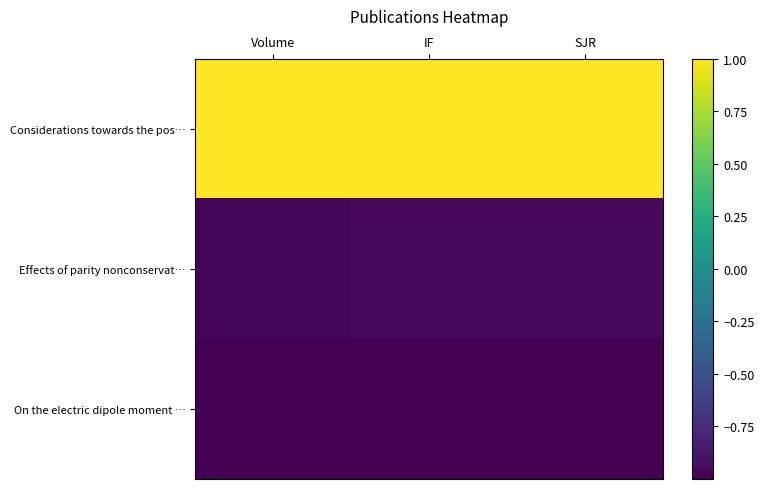

What is the minimum value shown in the chart?

-1.0